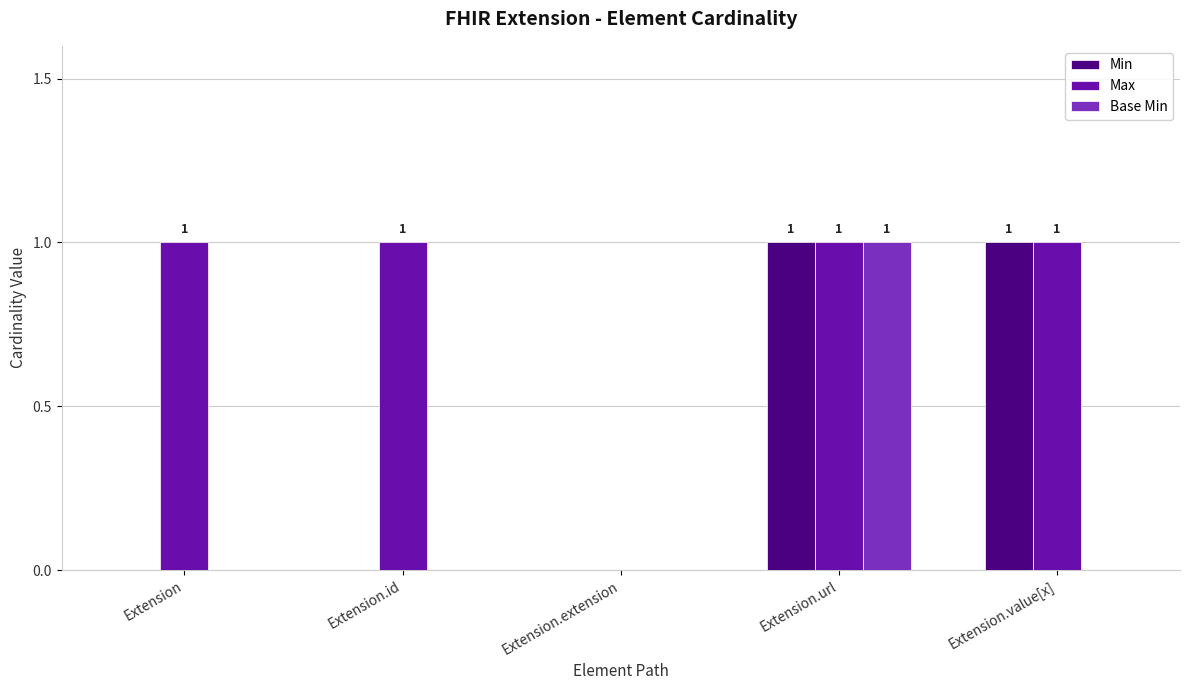

True or false: Min has a value of 0 at Extension.extension.

True